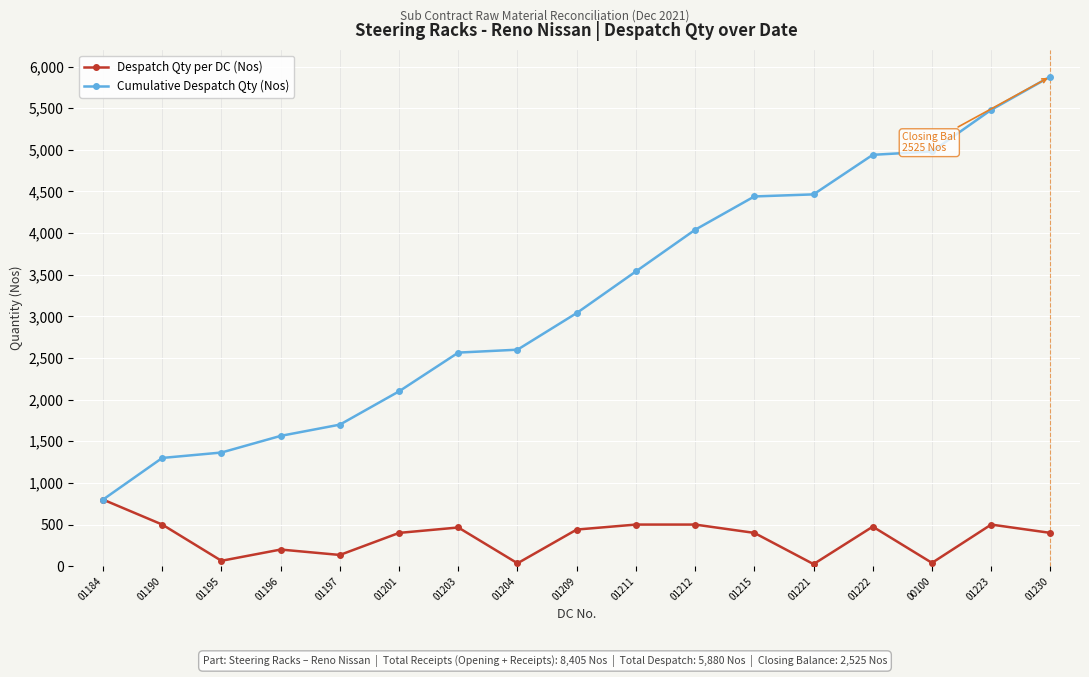

Rank the series by their maximum value, from lowest to highest.

Despatch Qty per DC (Nos), Cumulative Despatch Qty (Nos)